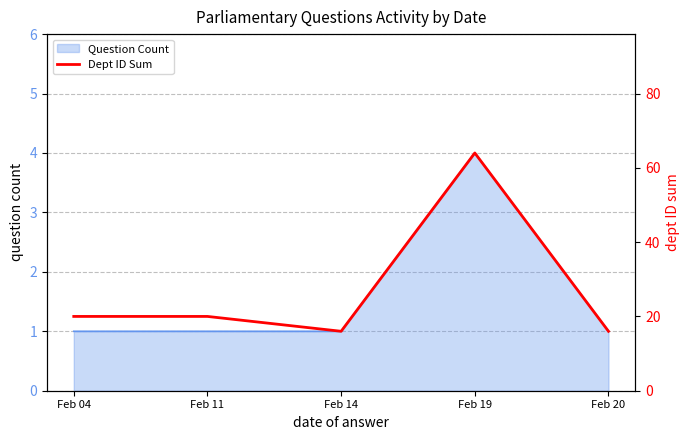

Which category has the highest value across all series?

Feb 19